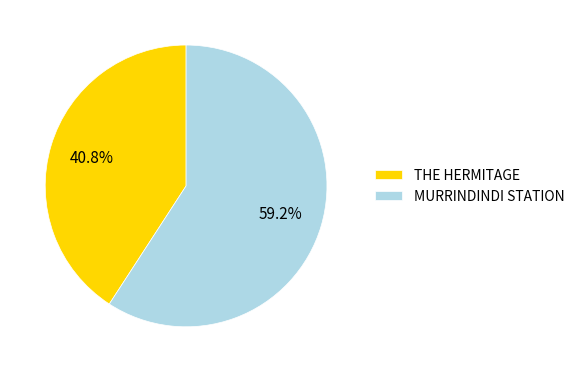

Rank the categories by value from lowest to highest.

THE HERMITAGE, MURRINDINDI STATION